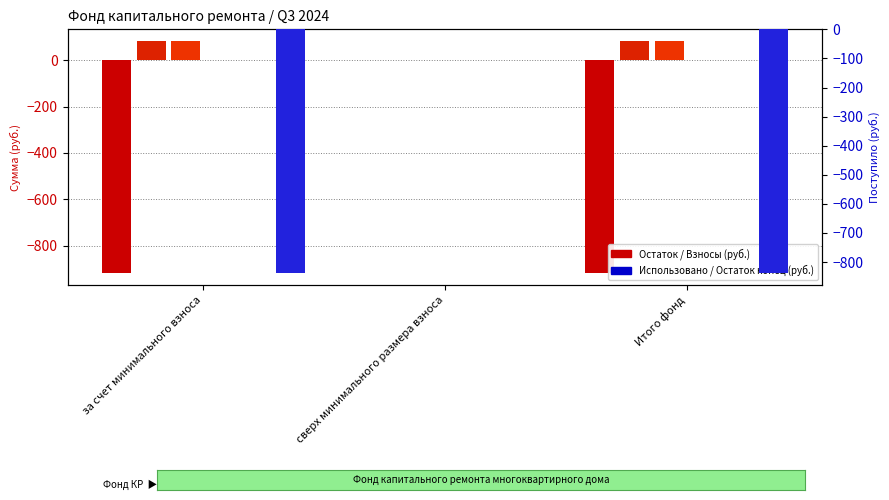

What is the value of the Взносов bar at the 1st from the left?

81.8